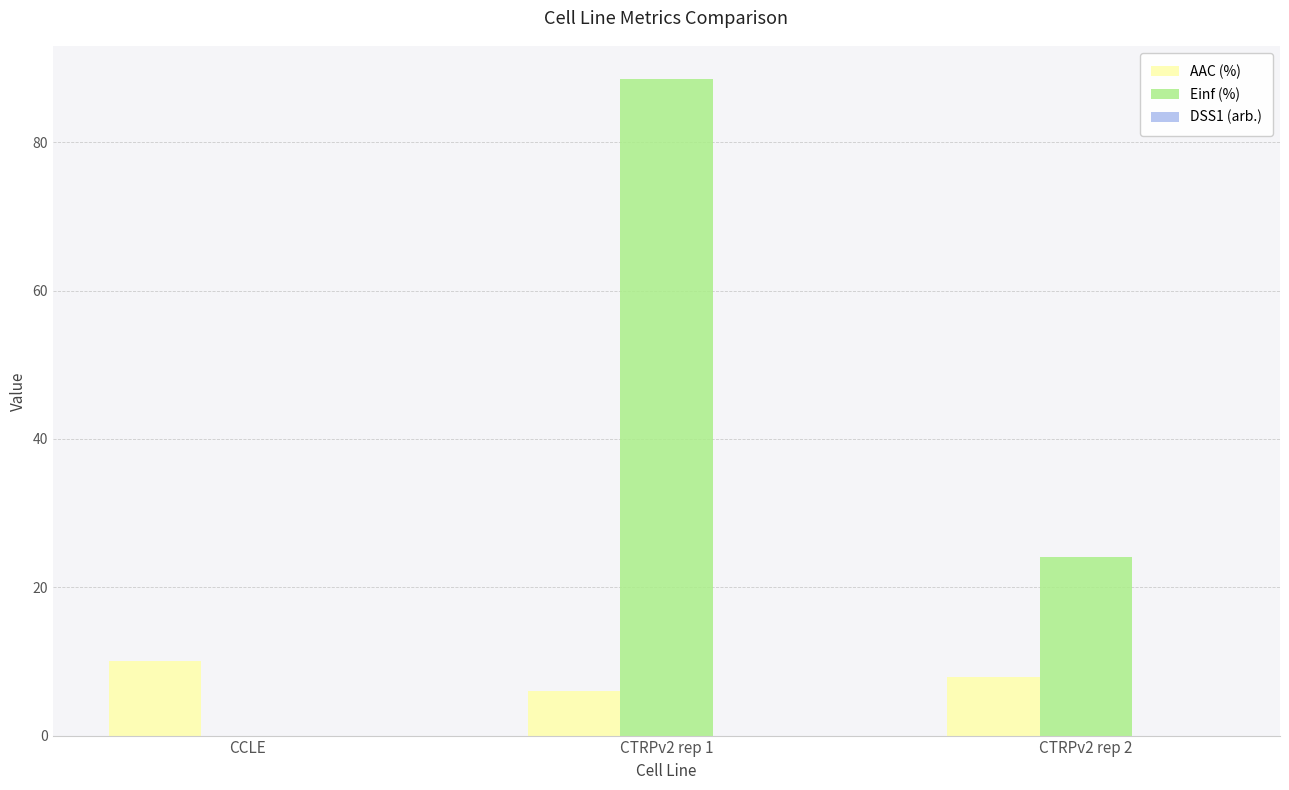

Which series has the largest range (max minus min)?

Einf (%)